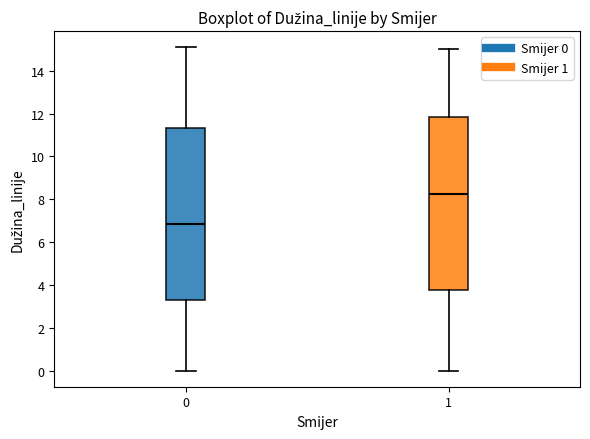

Reading left to right, transcribe this box plot: for each box, give where its median line is, the range the box spans, and where its two whiskers end, as read against the y-axis. The values are not printed on the chart, so give them approximately, as read against the axis.

0: median 6.8, box 3.2 to 11.4, whiskers 0.0 to 15.2
1: median 8.2, box 3.8 to 11.8, whiskers 0.0 to 15.0